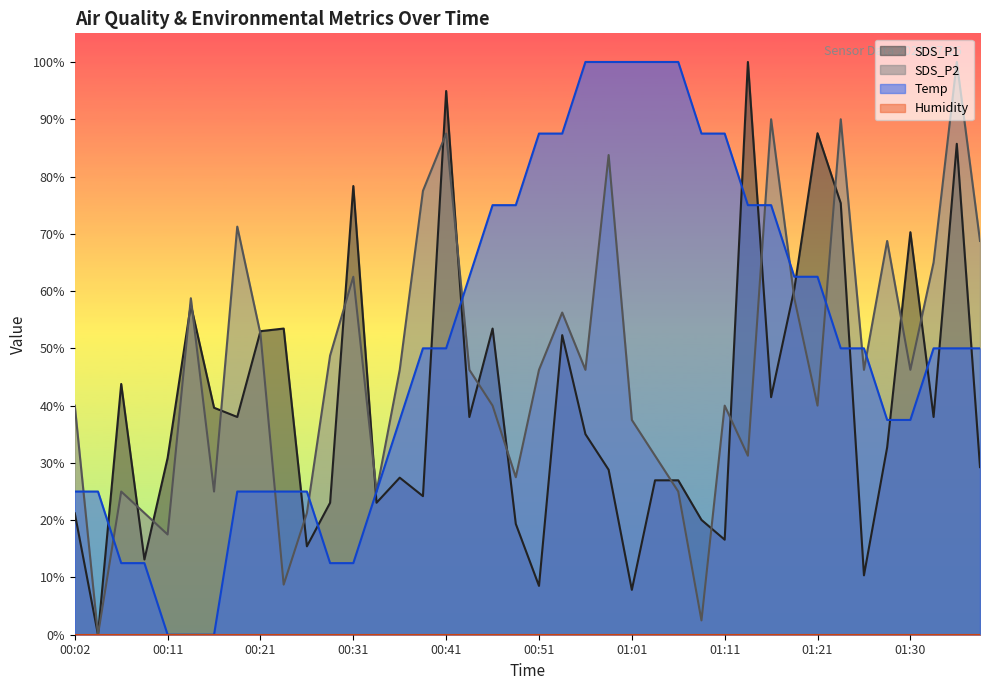

What is the maximum value for Temp?

100.0